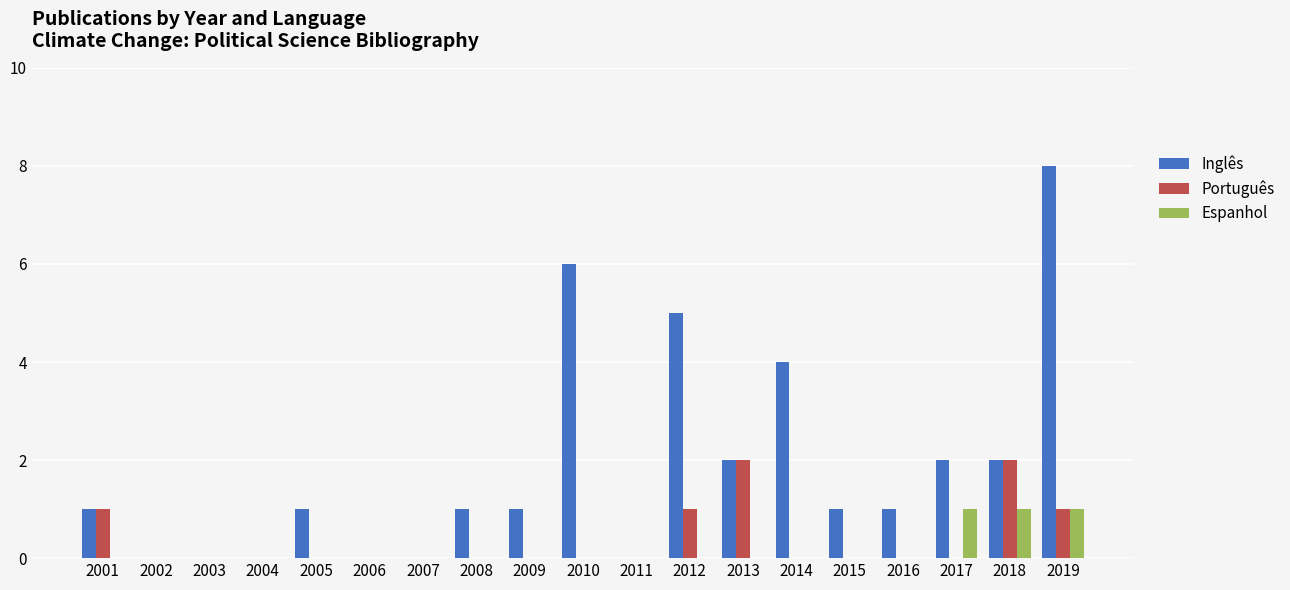

The value of Português at 2010 is -1. True or false?

False